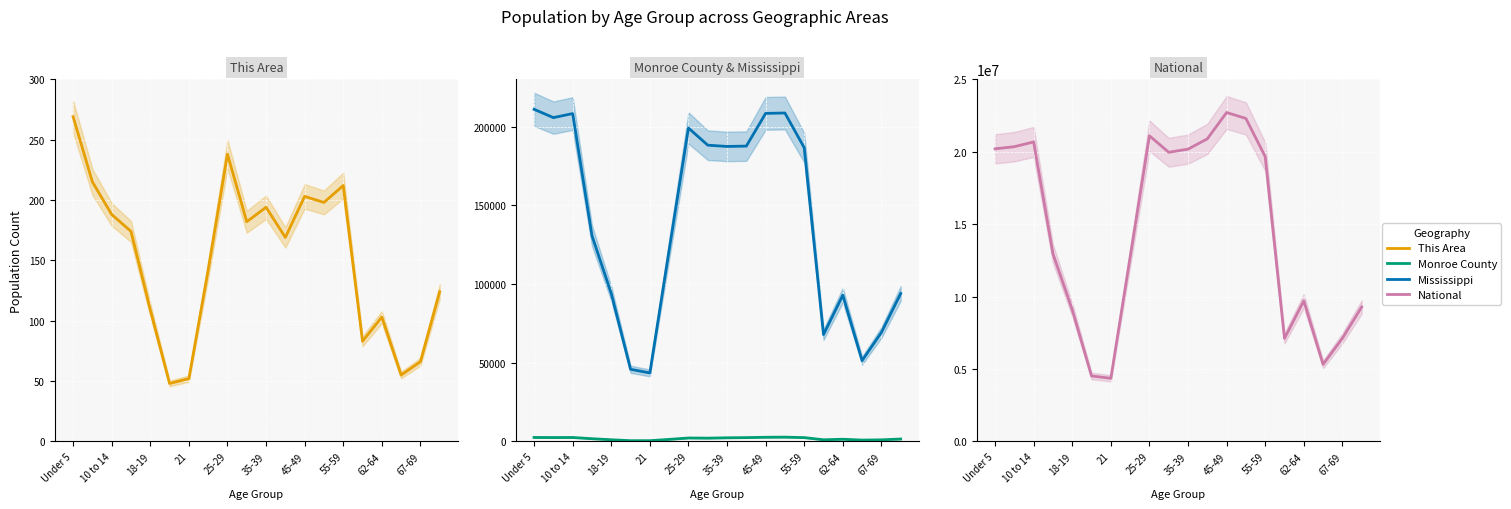

The National series shows 8991880 at 17. True or false?

False